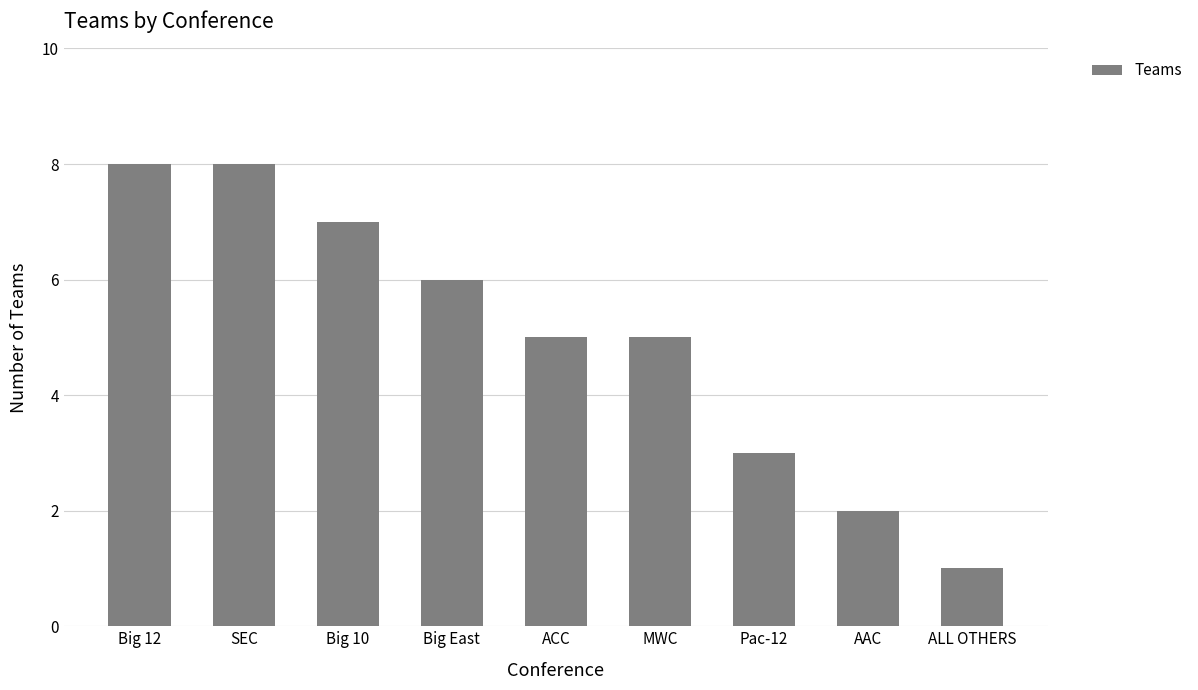

Are the bars horizontal?

No